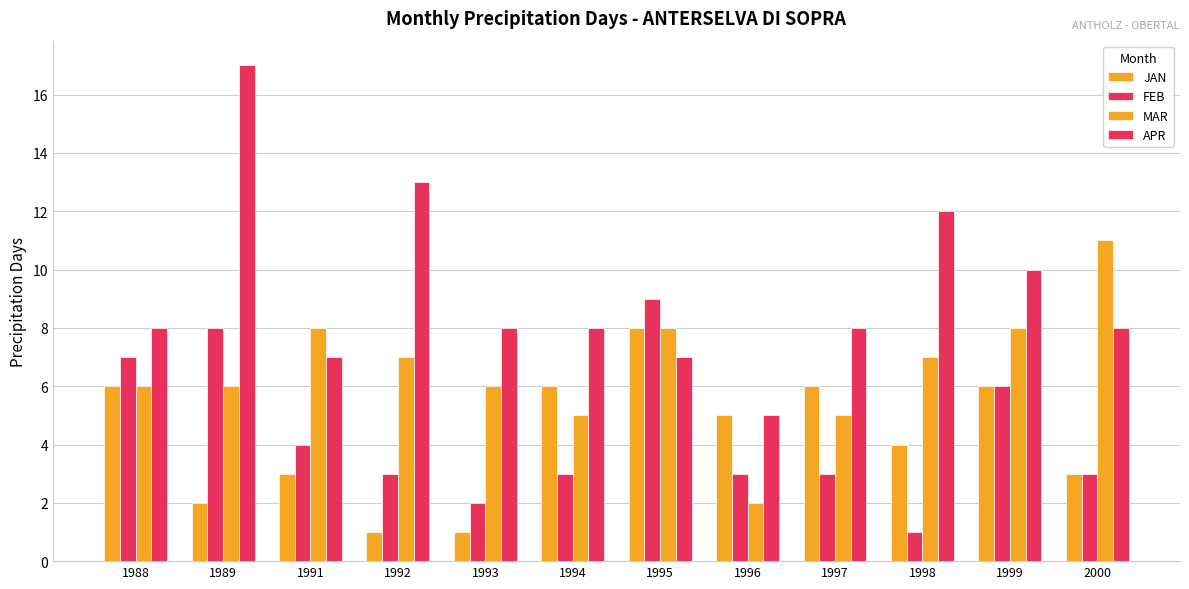

Are the bars horizontal?

No